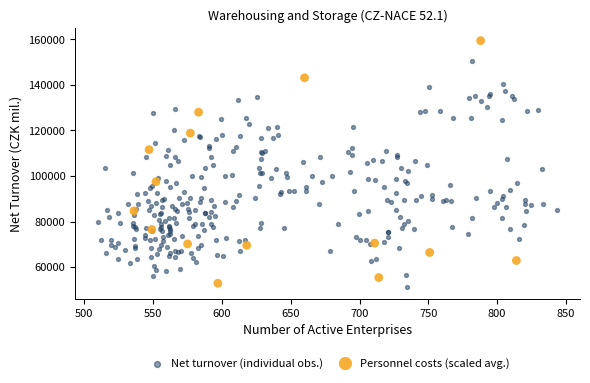

Which series has the largest Y range (max minus min)?

Personnel costs (scaled avg.)